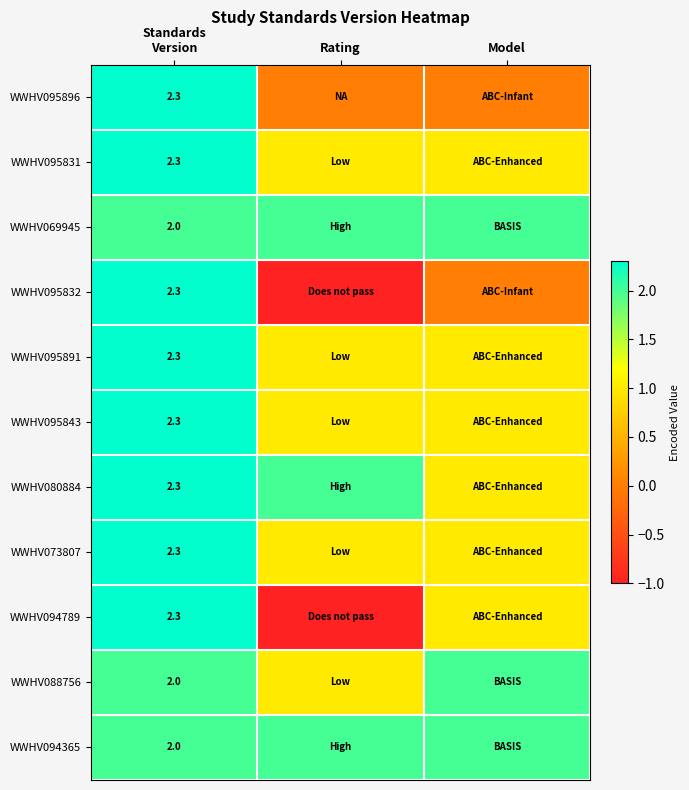

What is the difference between the maximum and second lowest values in the WWHV095832 series?

2.3